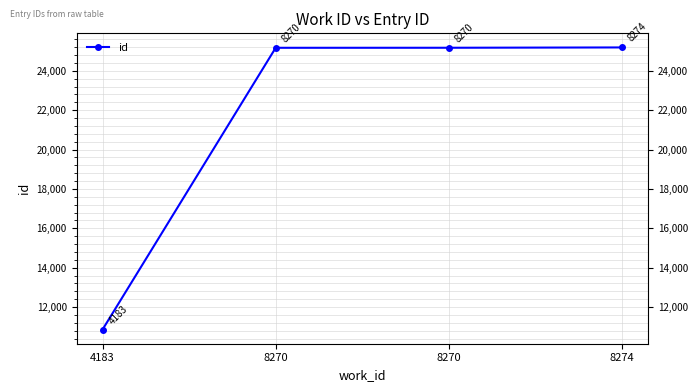

What value does the data have at 8274, to the nearest 100?

25200